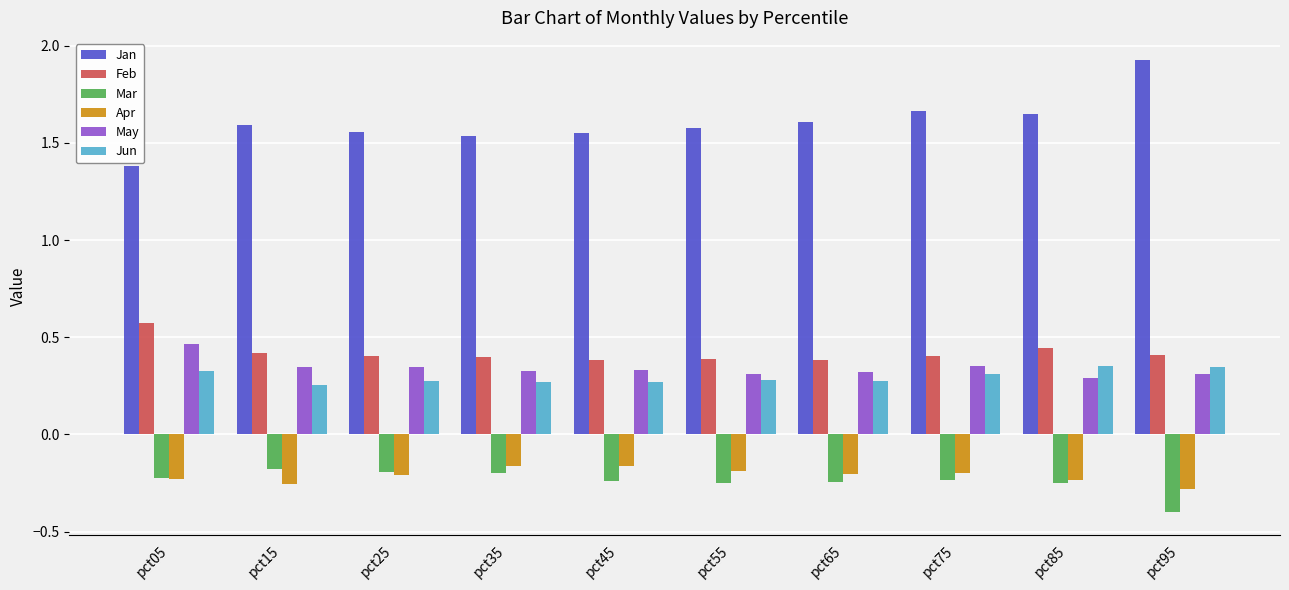

Between pct65 and pct95, which series saw the biggest shift?

Jan